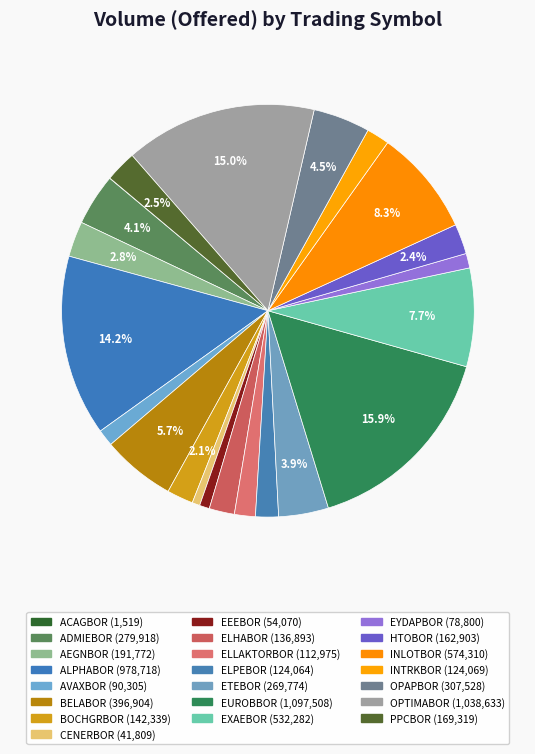

To the nearest percent, what portion does ALPHABOR represent?

14%